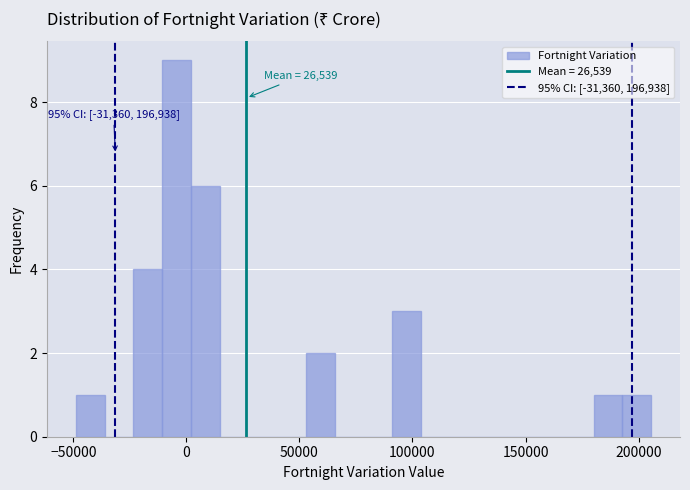

Around what value on the x-axis is the tallest bar? Give the approximate position of its centre, as read against the axis.

-5000